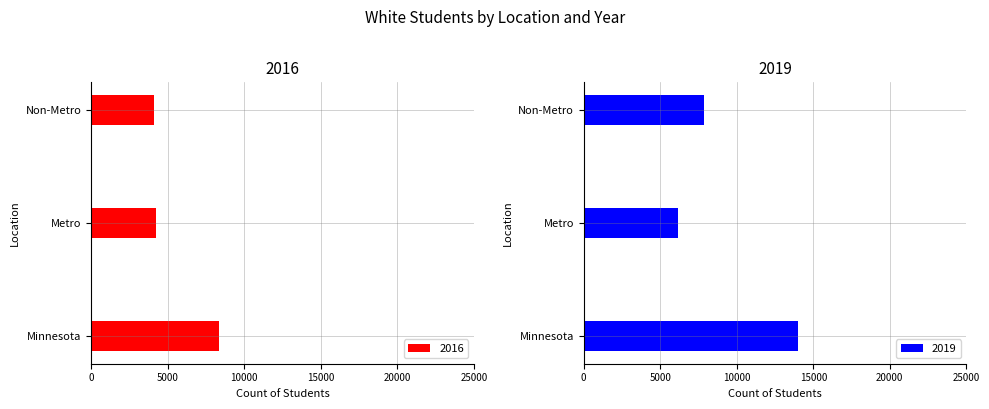

Count the number of data series in this chart.

2